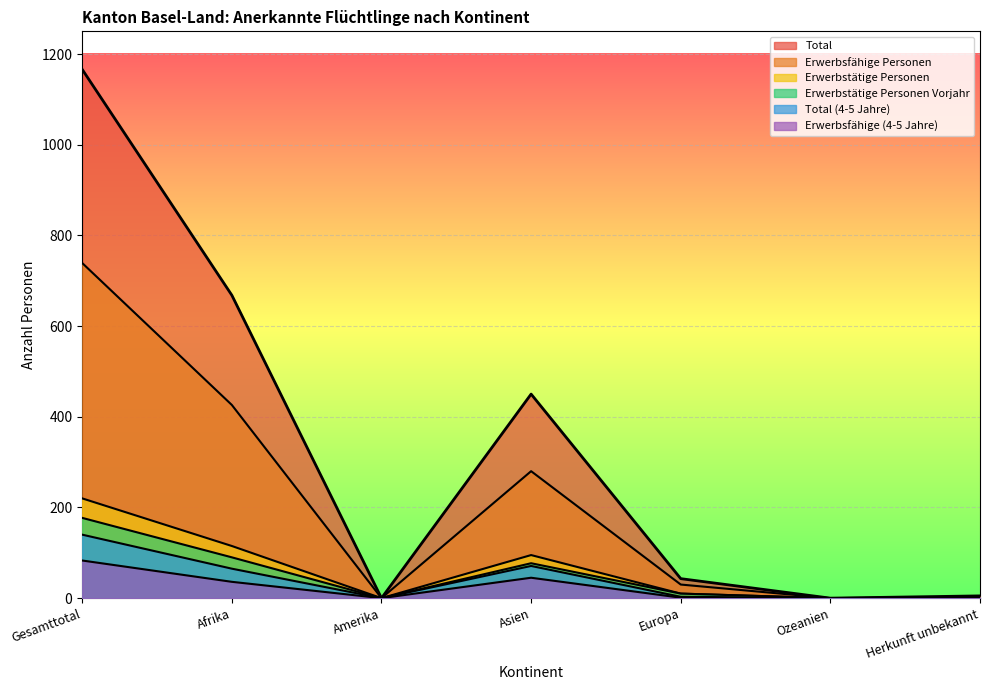

What is the sum of all Erwerbsfähige Personen values?

1478